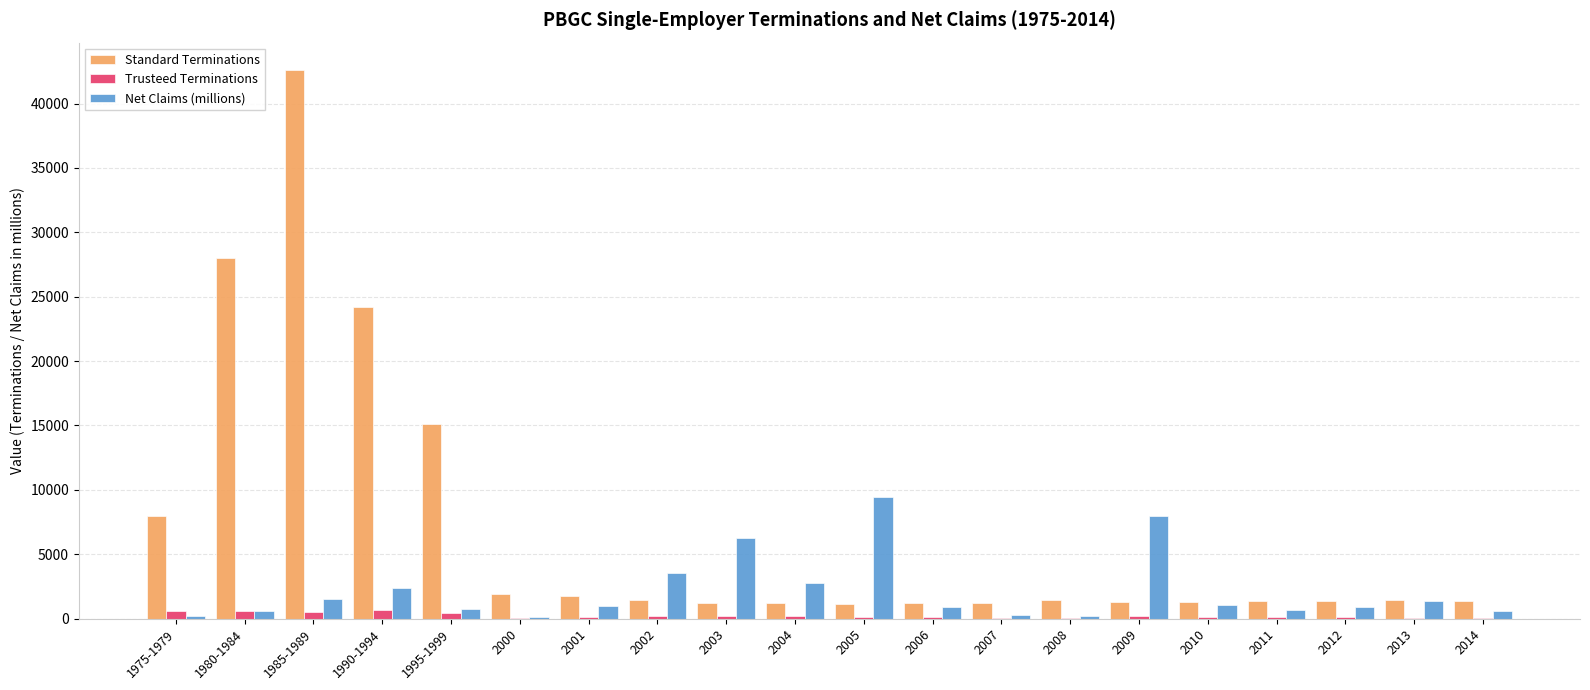

Is the value of Standard Terminations at 2004 greater than the value of Net Claims (millions) at 2003?

No